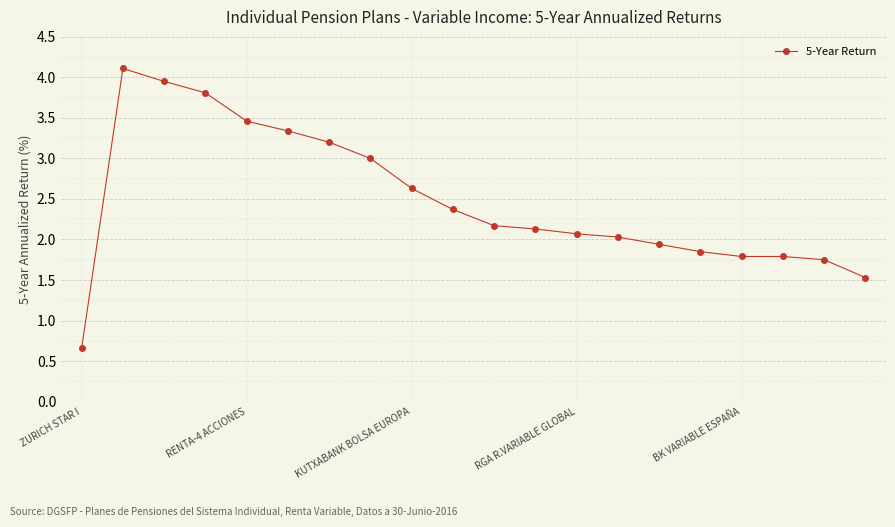

What is the value of the 12th point from the left?

2.1